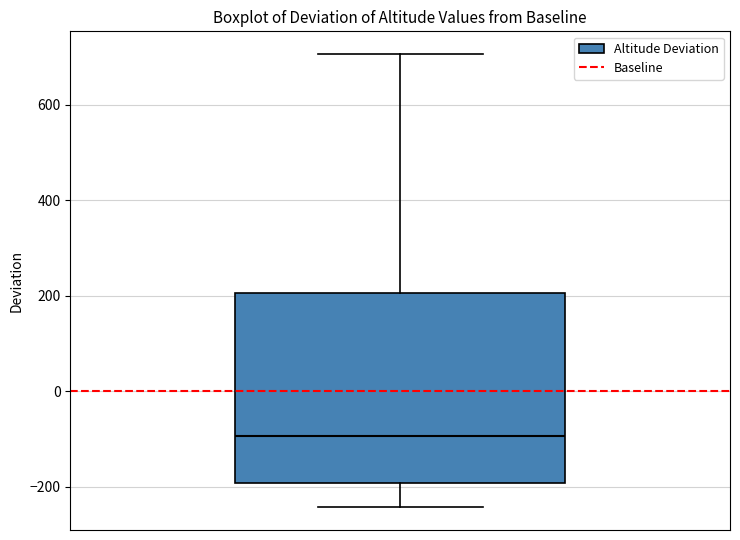

Transcribe this box plot: give where the median line is, the range the box spans, and where the two whiskers end, as read against the y-axis. The values are not printed on the chart, so give them approximately, as read against the axis.

median -100, box -200 to 200, whiskers -240 to 700